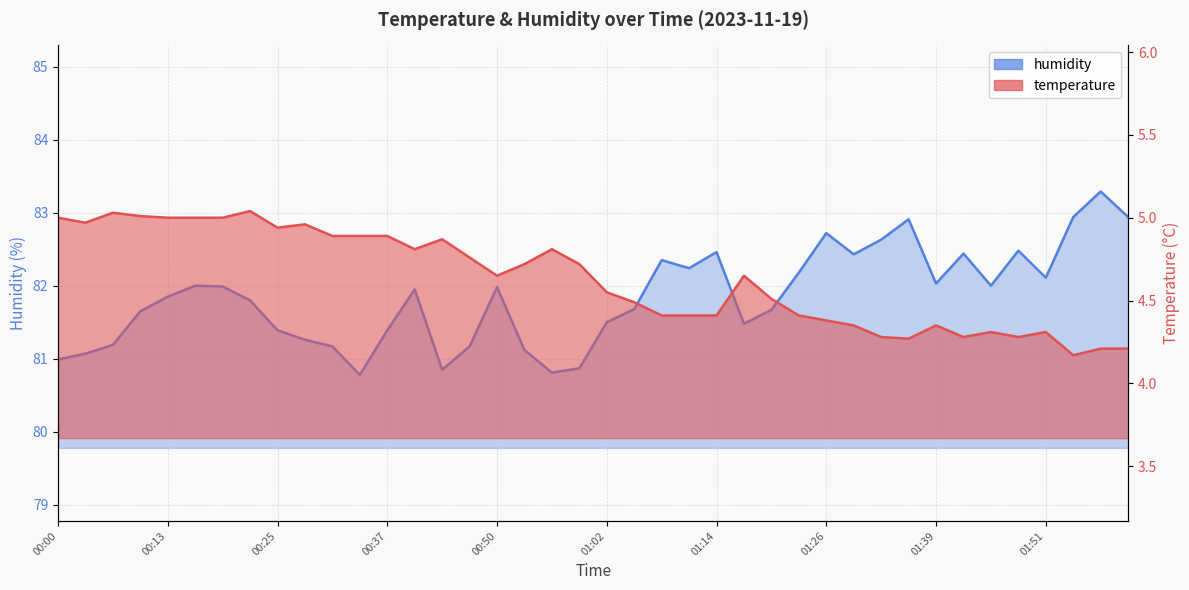

At which category does the chart reach its peak across all series?

01:57